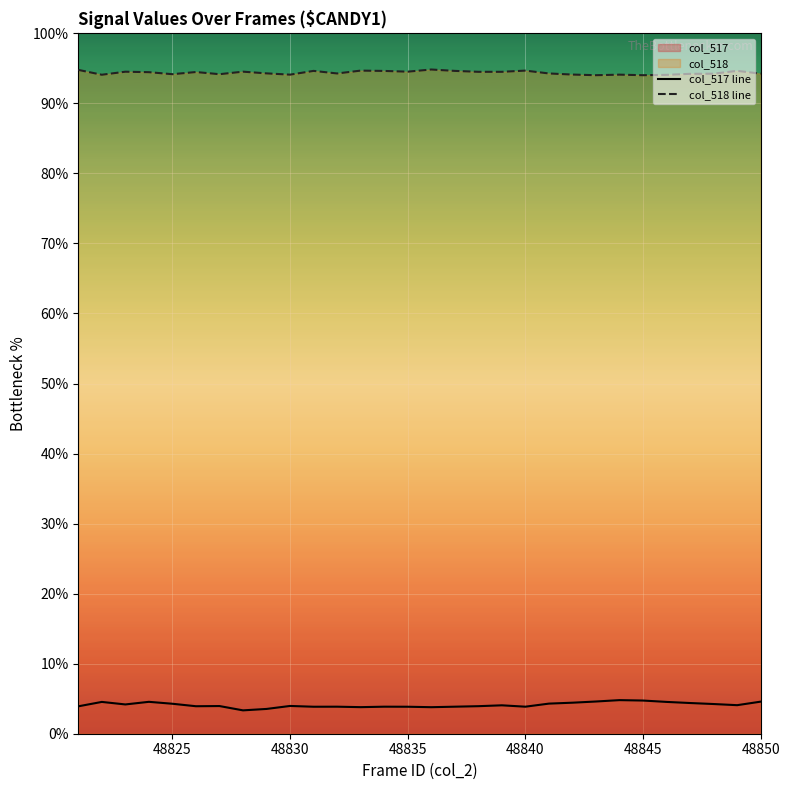

Which series has the widest spread of values?

col_517 line